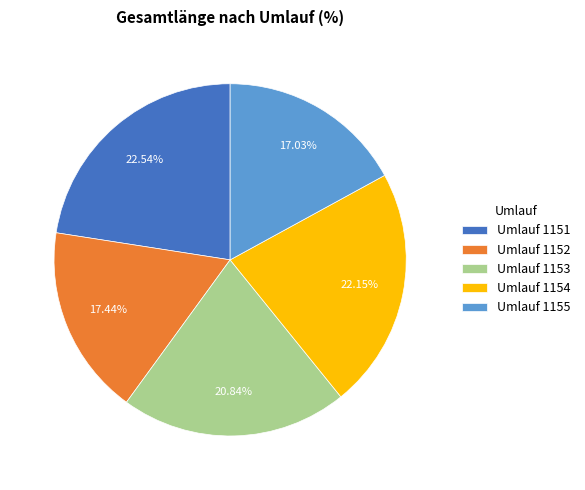

Is there a majority slice in this chart?

No